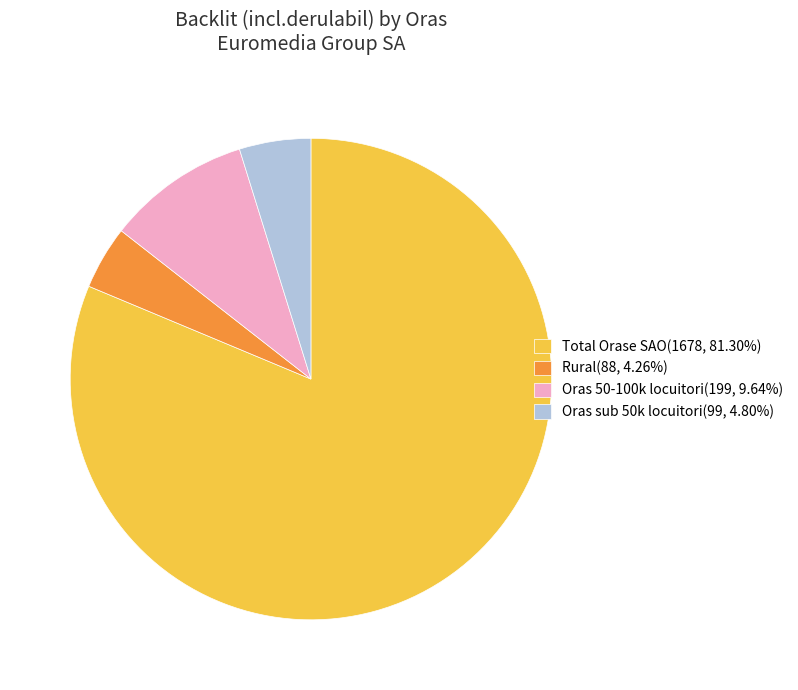

True or false: Rural accounts for 15% of the total.

False